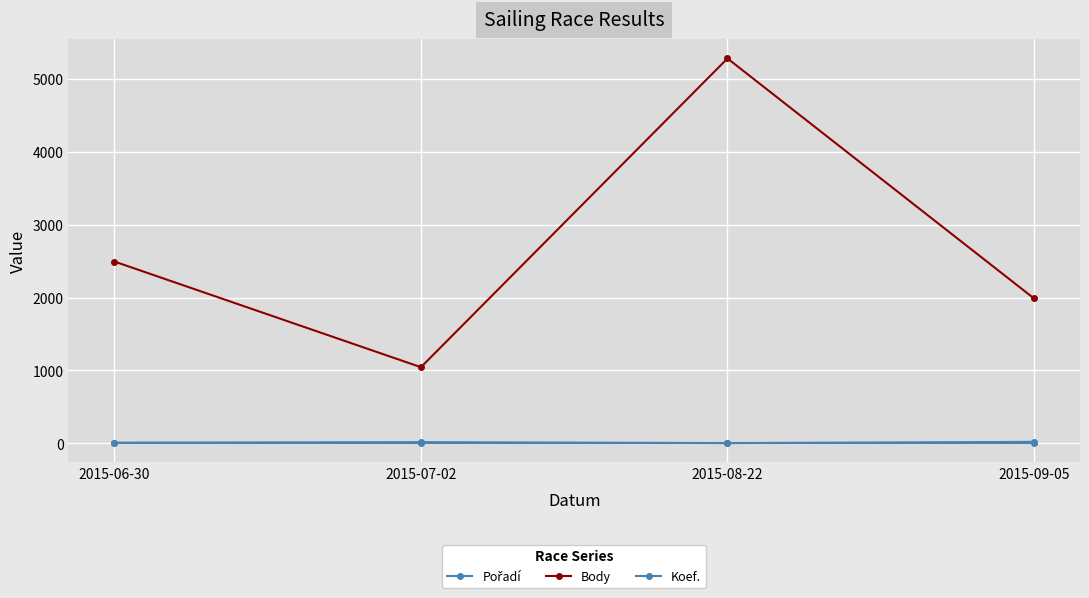

What is the sum of all Pořadí values?

52